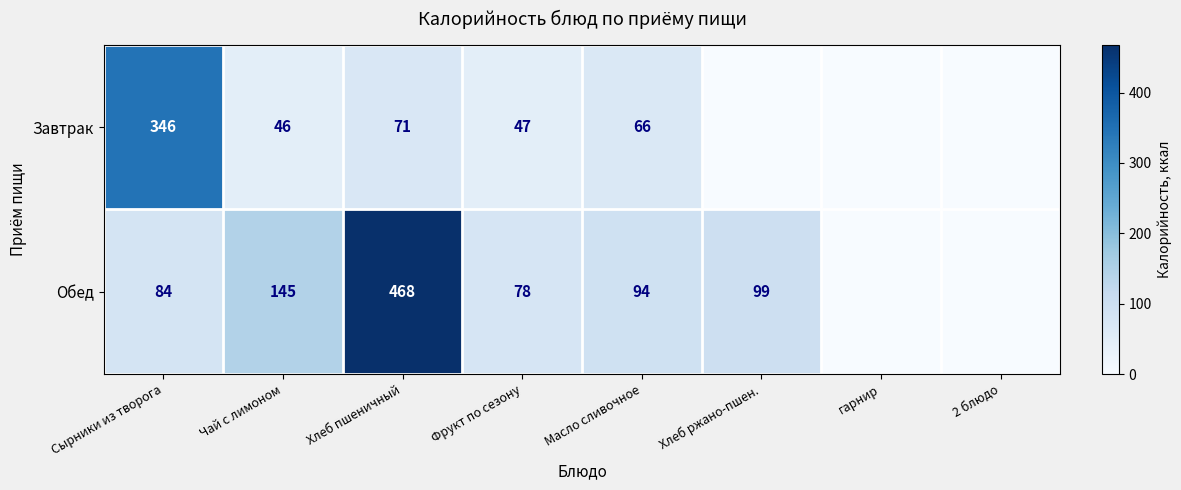

The value of Завтрак at Чай с лимоном is 25. True or false?

False